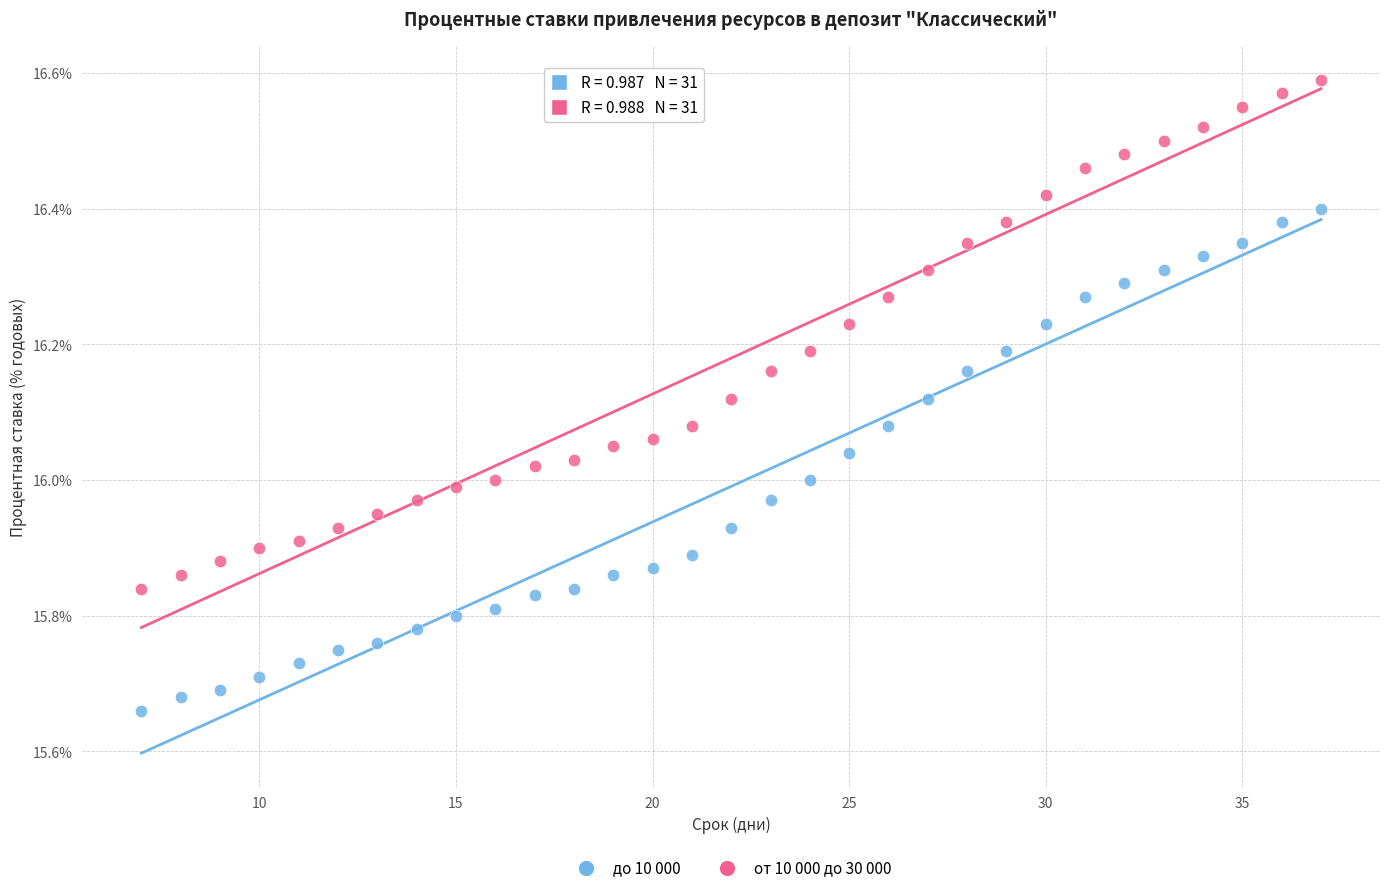

Which series contains the highest Y value?

от 10 000 до 30 000